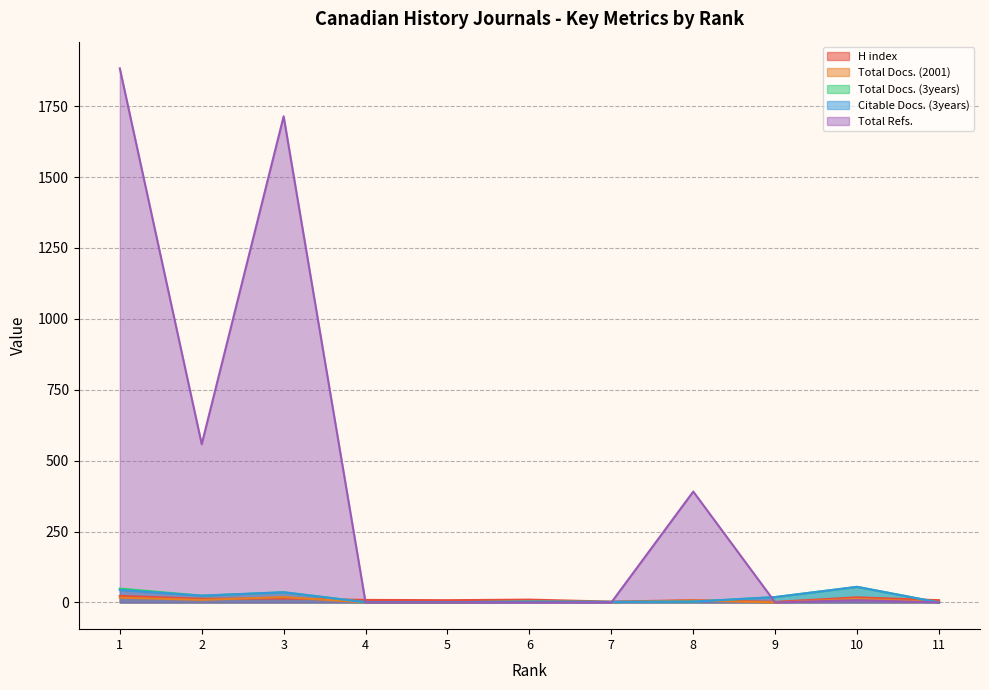

At which category is the sum across all series the highest?

1